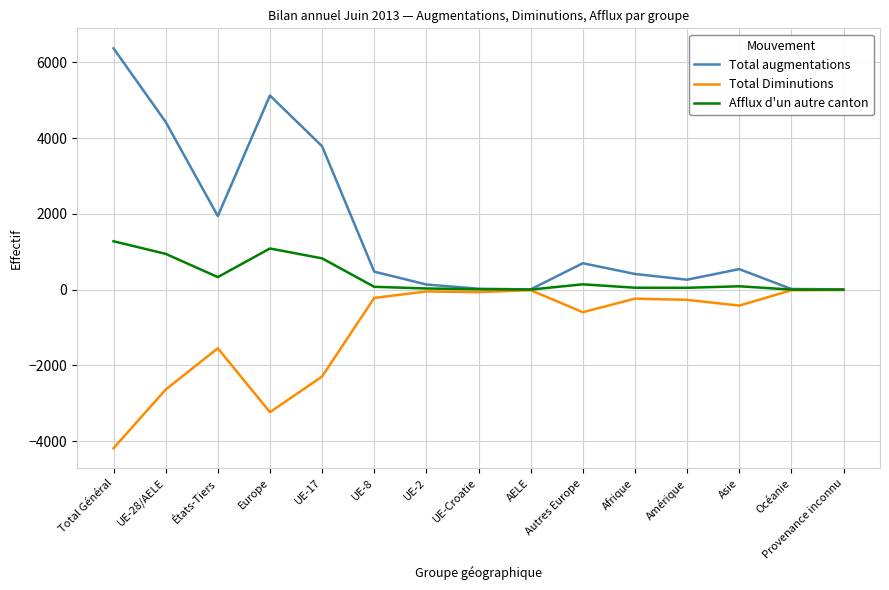

How many lines are shown in the chart?

3